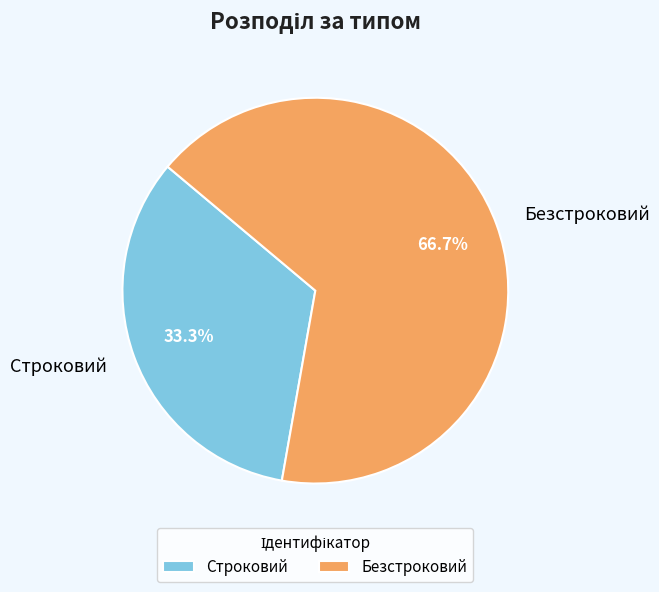

To the nearest percent, what is the difference between the Строковий and Безстроковий slice percentages?

33%